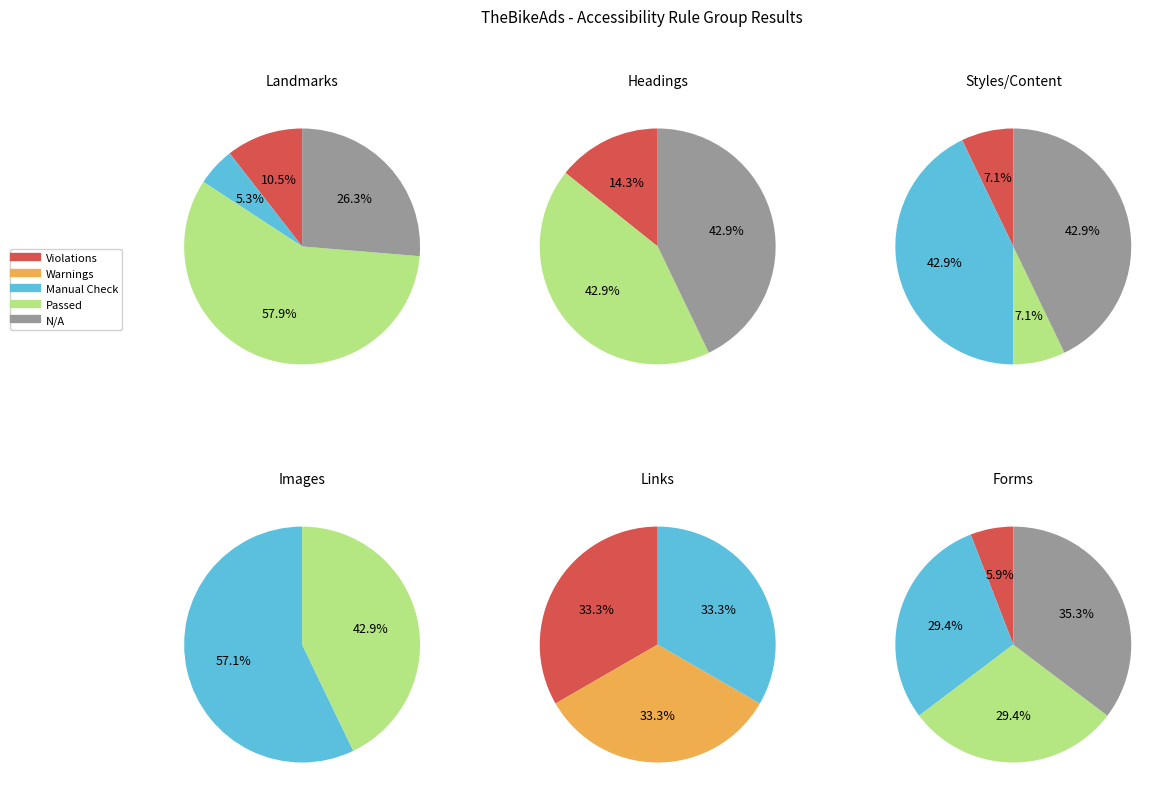

How many slices are in this pie chart?

5